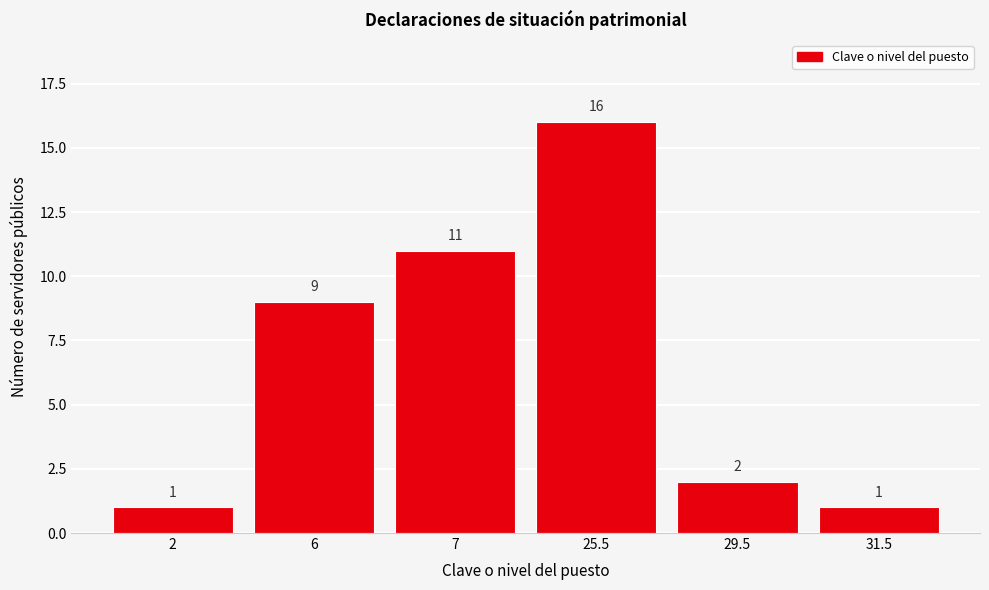

Reading right to left, list all the values displayed in this chart.

1	2	16	11	9	1